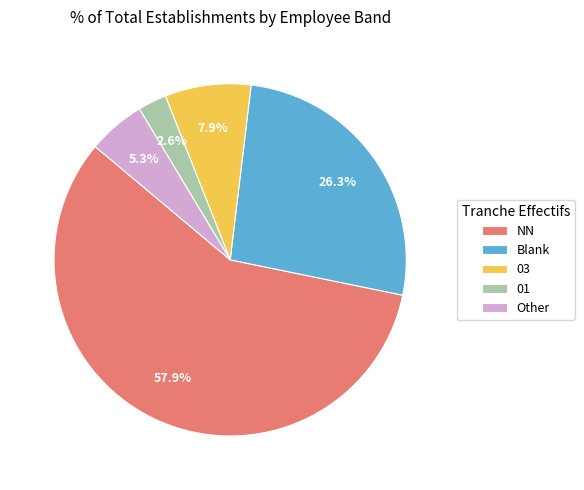

Is NN the majority of the pie?

Yes